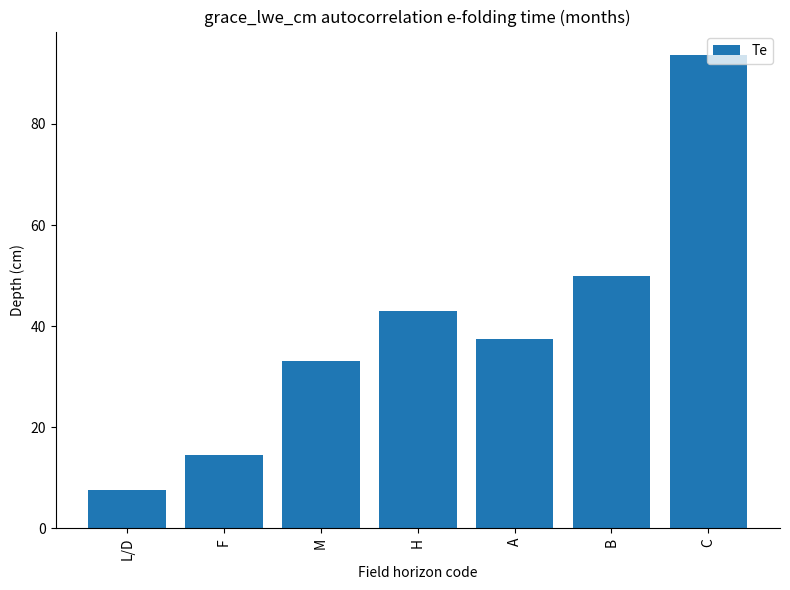

What is the value of the 5th bar from the left?

37.5